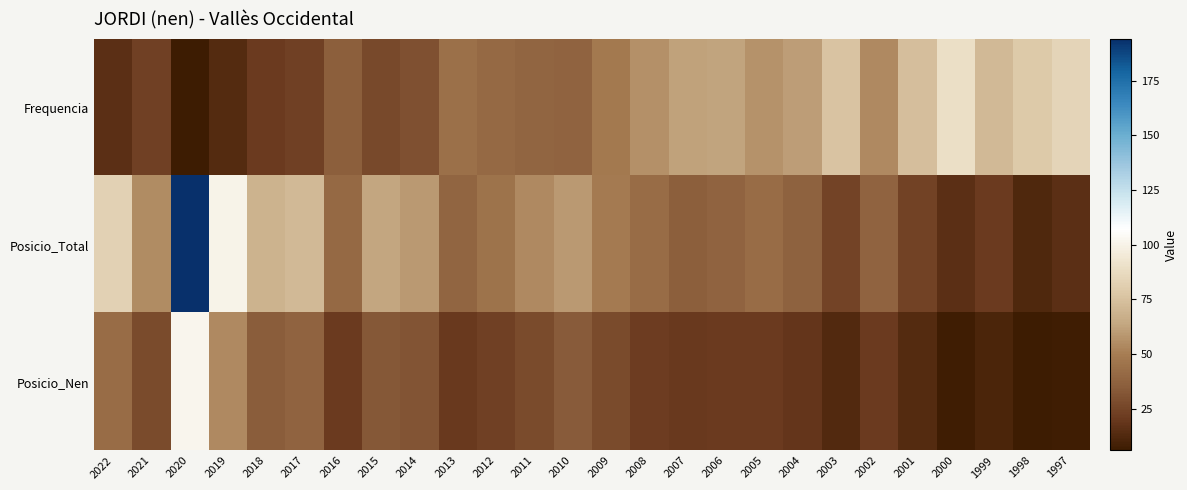

Count the number of data series in this chart.

3